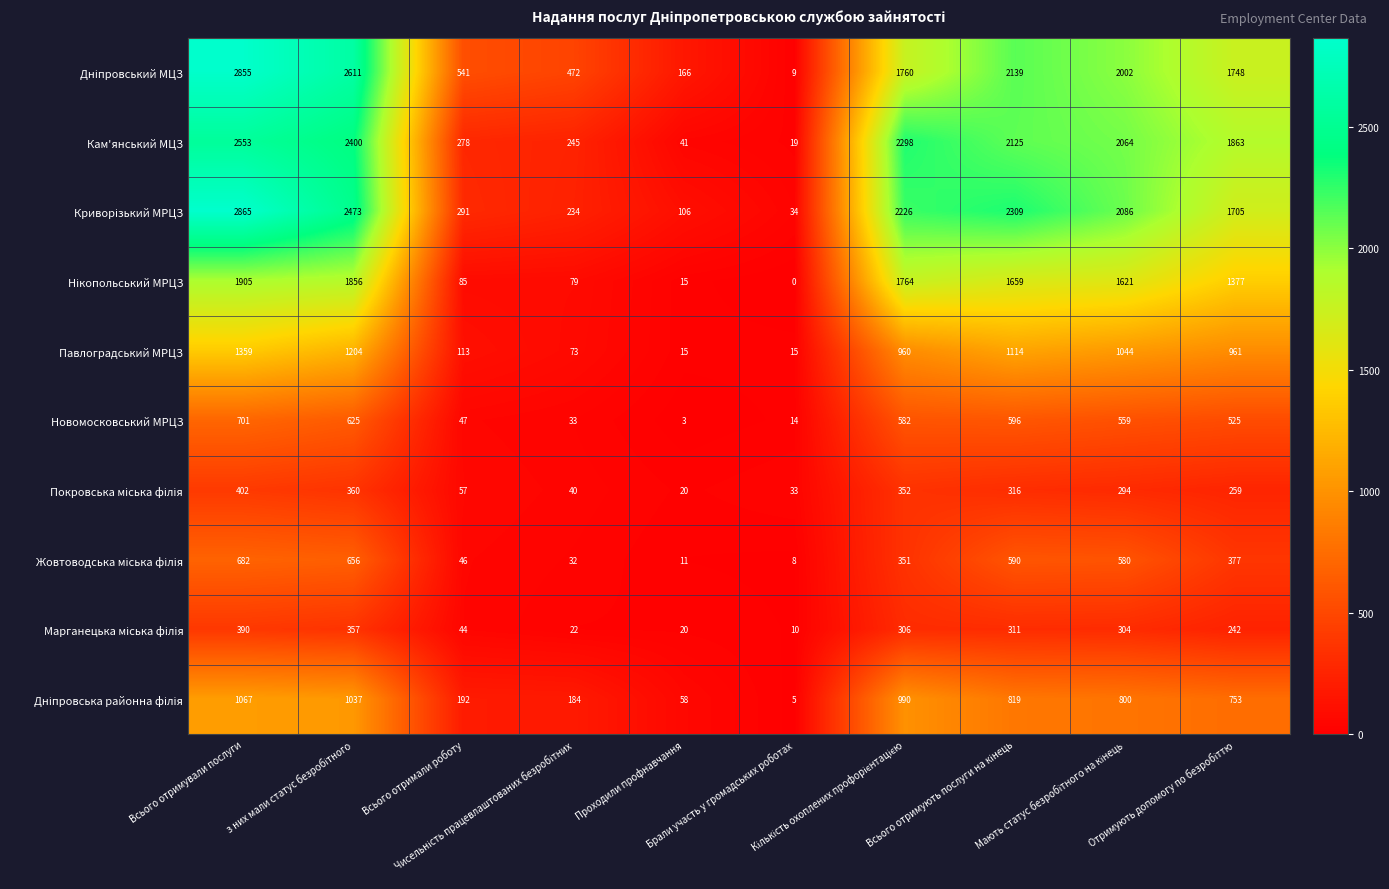

At how many categories does at least one series exceed 2652?

1